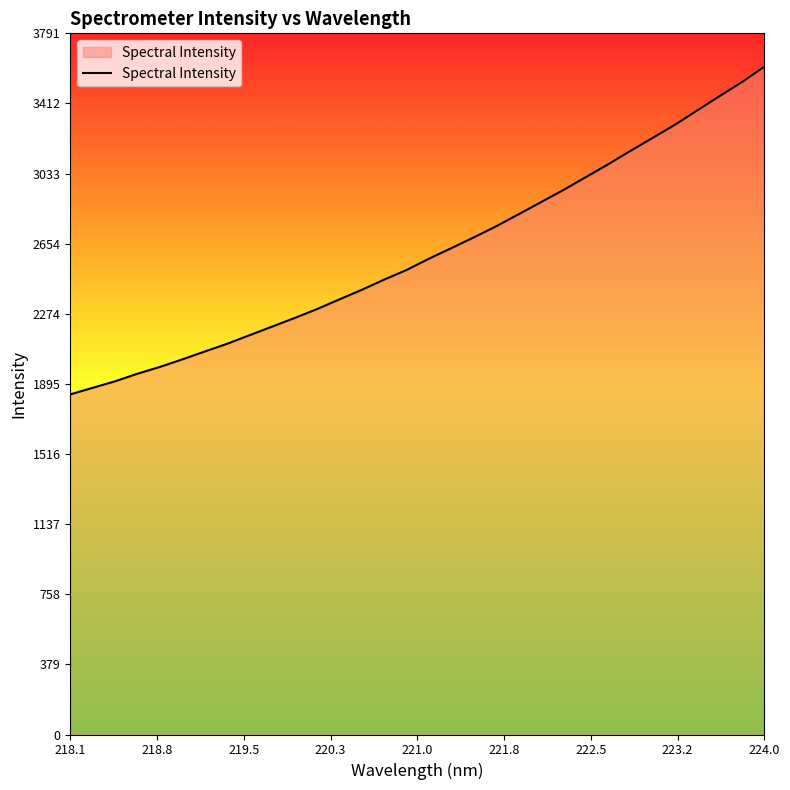

True or false: there are more than 0 points higher than both neighbors.

False